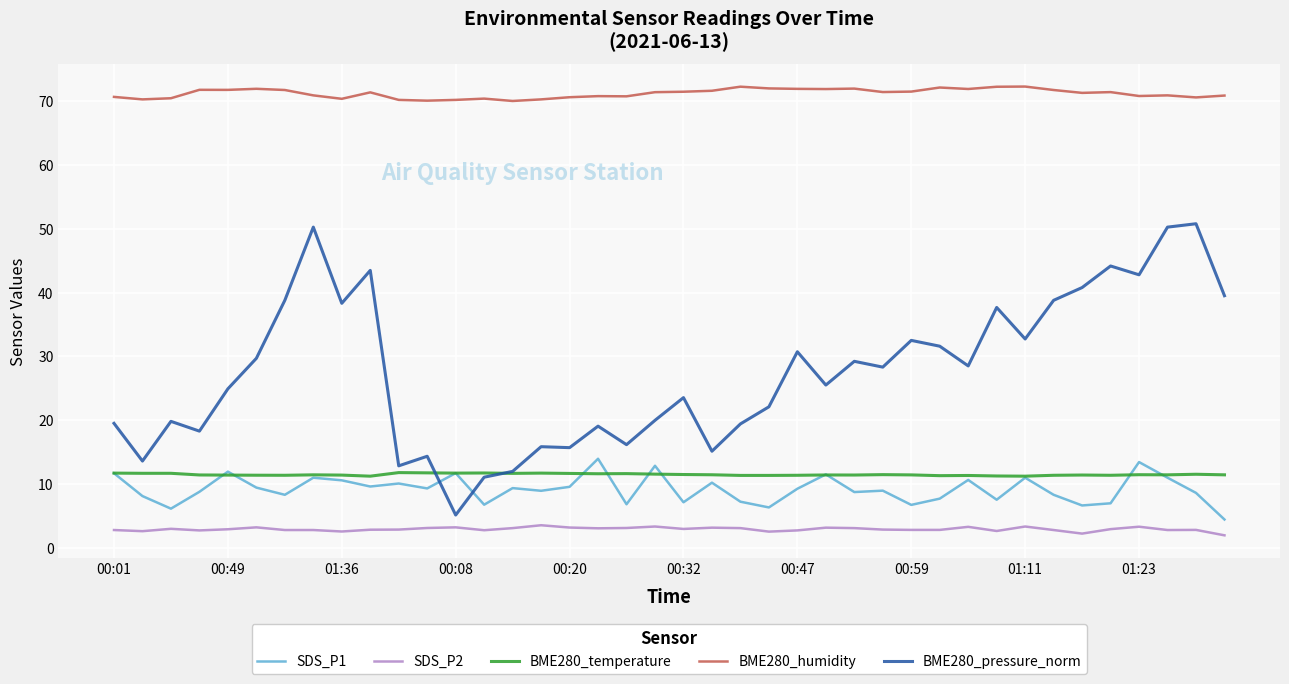

Which series has the largest total across all categories?

BME280_humidity